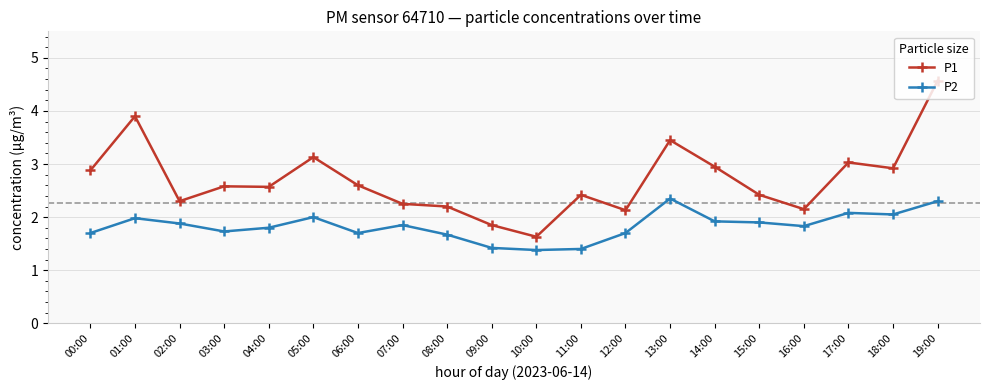

What is the sum of all P1 values?

53.9